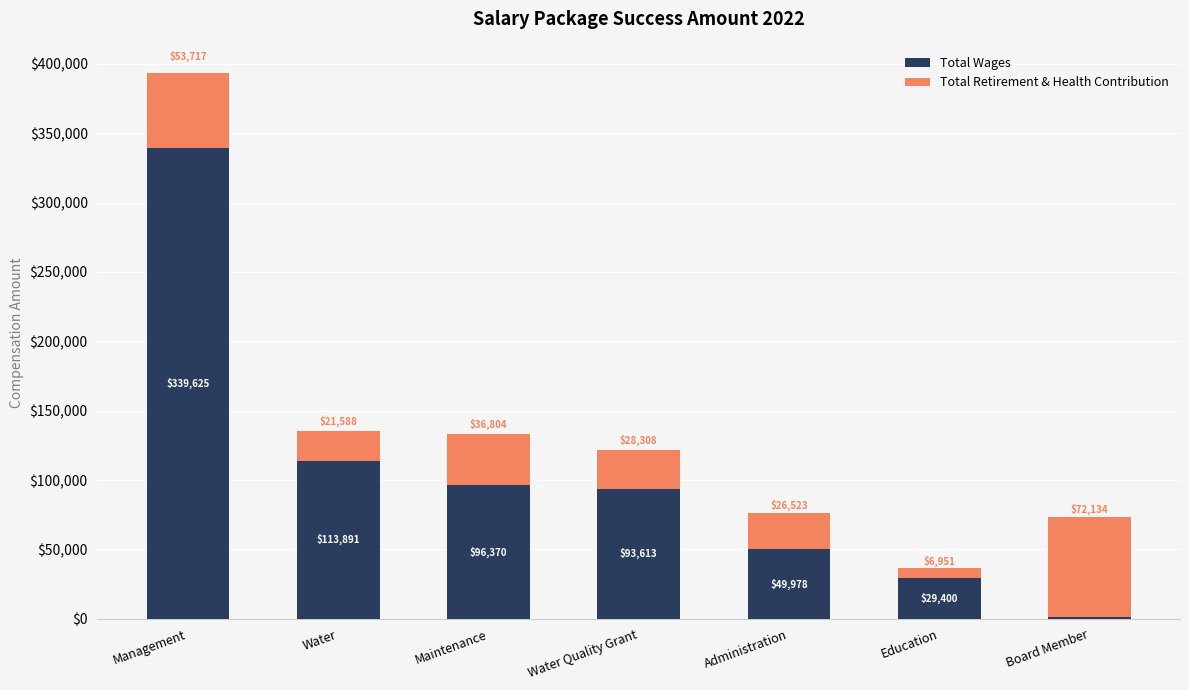

What are all the series names shown in the legend?

Total Wages, Total Retirement & Health Contribution